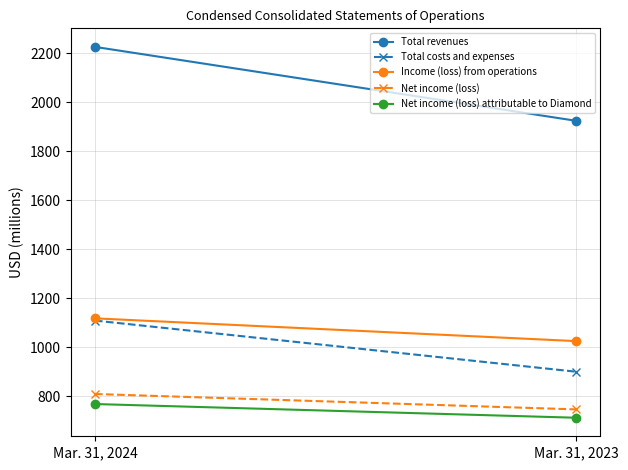

What are all the series names shown in the legend?

Total revenues, Total costs and expenses, Income (loss) from operations, Net income (loss), Net income (loss) attributable to Diamond